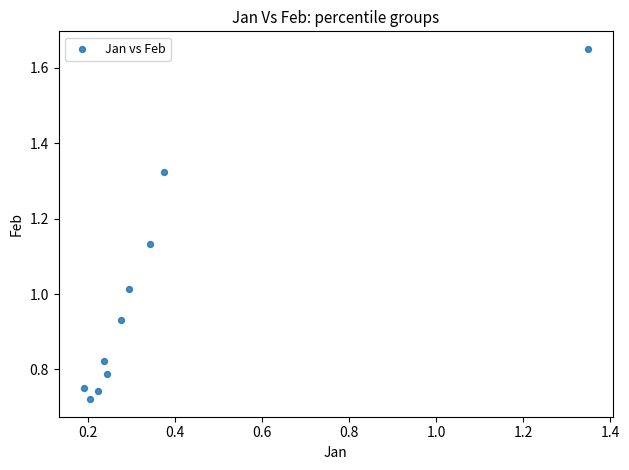

What is the average X value?

0.4